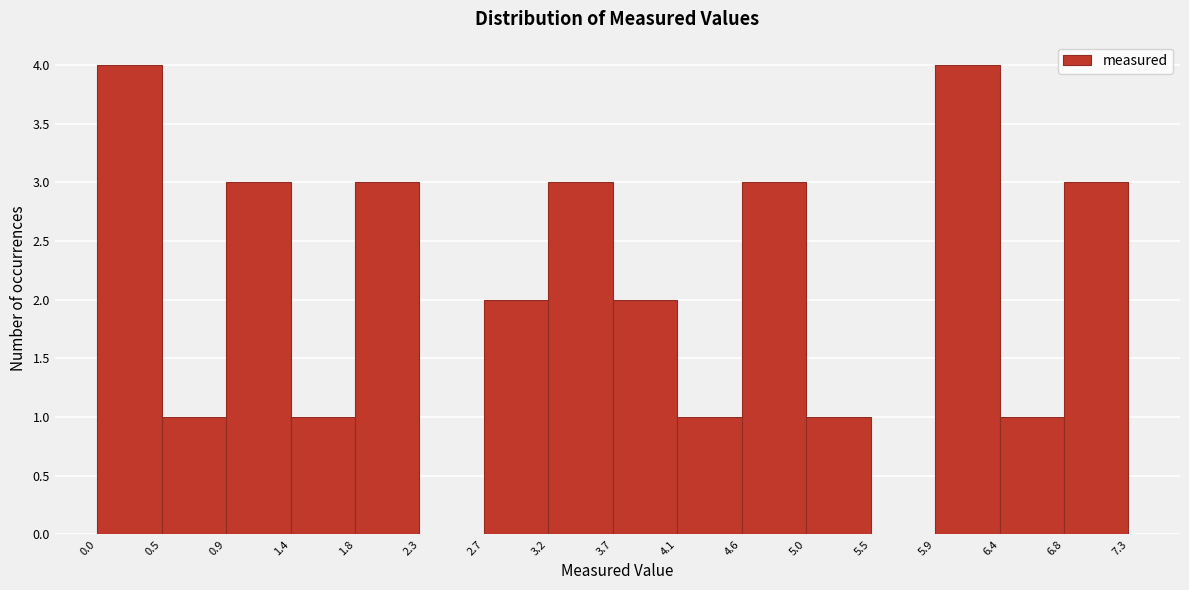

Reading left to right, transcribe this chart: for each bar, give the range it covers on the x-axis and its height. The values are not printed on the chart, so give them approximately, as read against the axis.

0.0 to 0.5: 4
0.5 to 0.9: 1
0.9 to 1.4: 3
1.4 to 1.8: 1
1.8 to 2.3: 3
2.3 to 2.7: 0
2.7 to 3.2: 2
3.2 to 3.7: 3
3.7 to 4.1: 2
4.1 to 4.6: 1
4.6 to 5.0: 3
5.0 to 5.5: 1
5.5 to 5.9: 0
5.9 to 6.4: 4
6.4 to 6.8: 1
6.8 to 7.3: 3